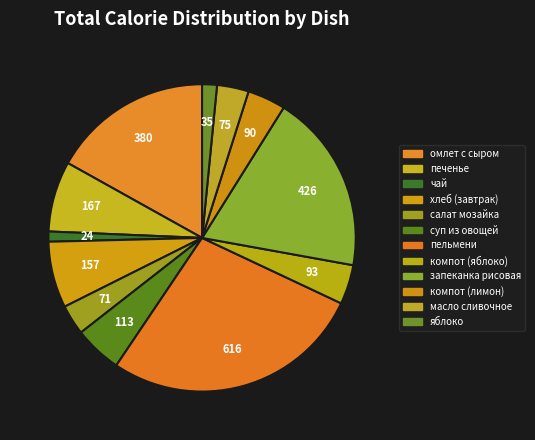

How many slices are in this pie chart?

12